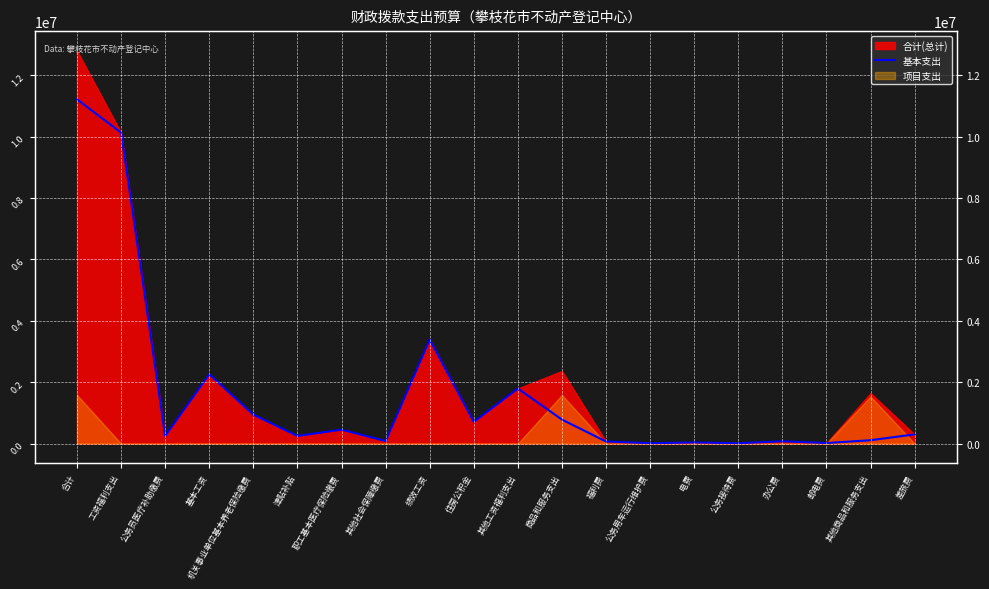

True or false: the data shows 943018.1 at 机关事业单位基本养老保险缴费.

True